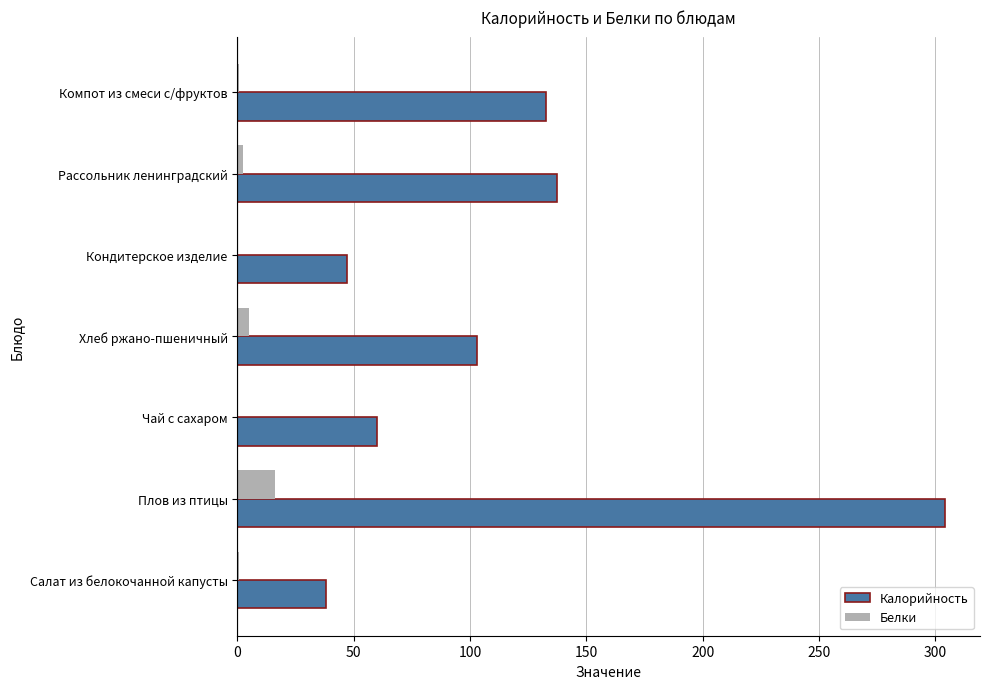

How many distinct data groups are displayed?

2